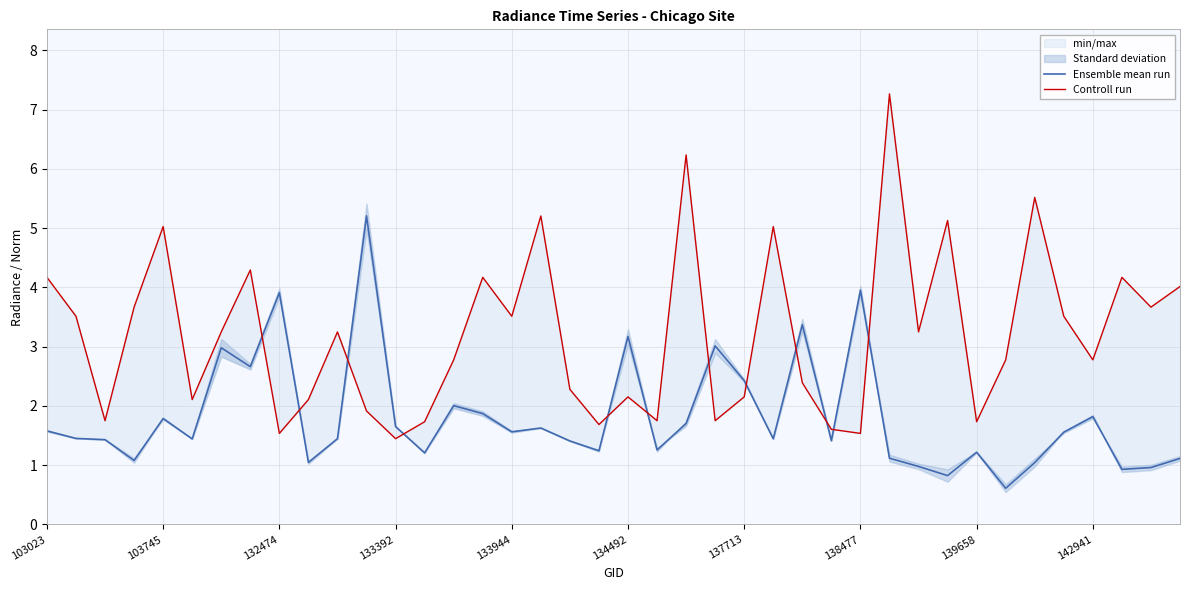

True or false: Ensemble mean run has a value of 4.0 at 138477.

True